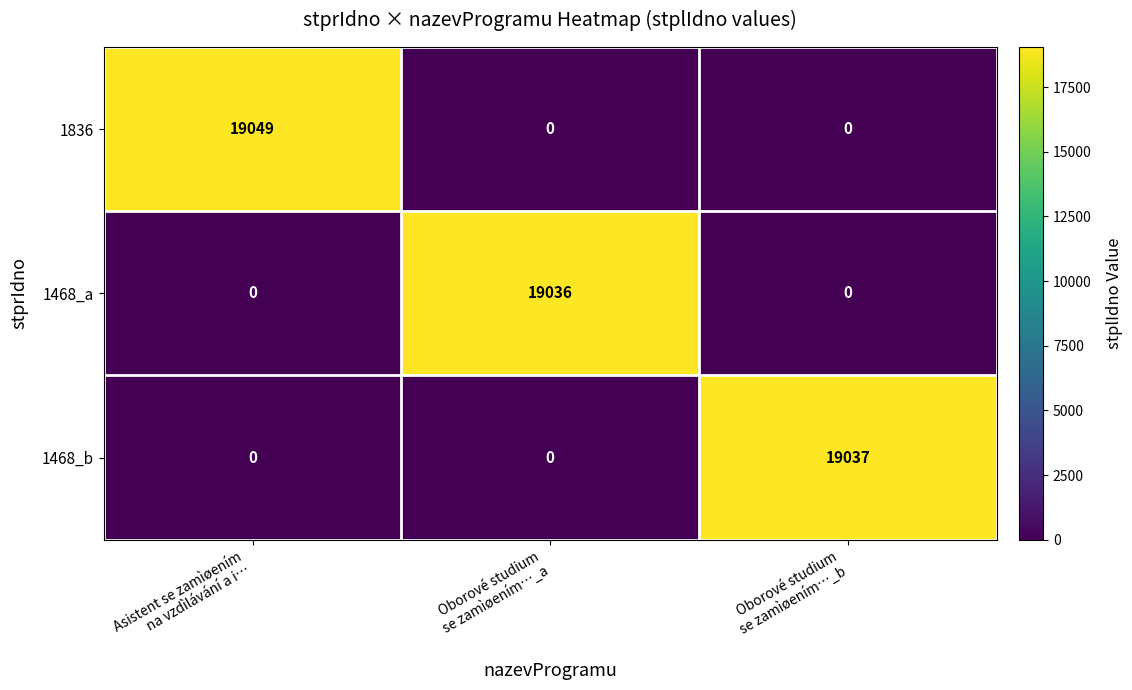

Reading left to right, extract all data points from this chart.

1836: 19049	0	0
1468_a: 0	19036	0
1468_b: 0	0	19037